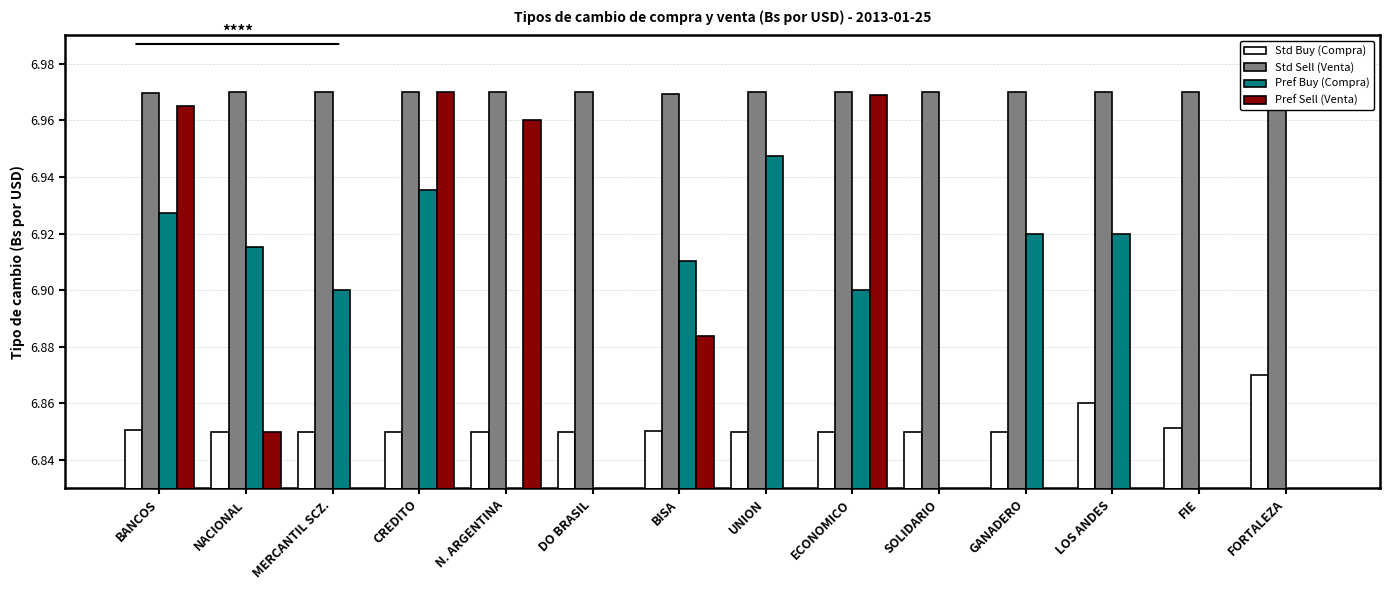

What is the greatest value displayed?

7.0